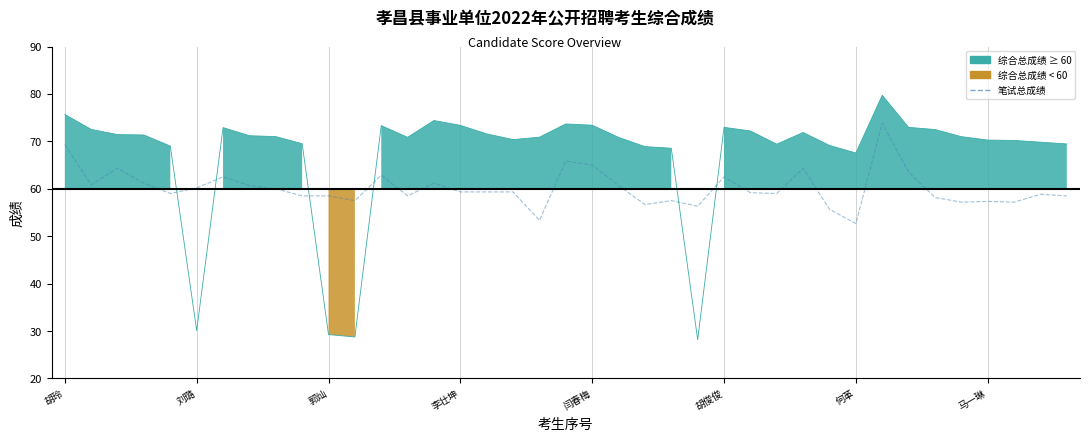

What is the total value across all series at 姜淑婷?

128.2